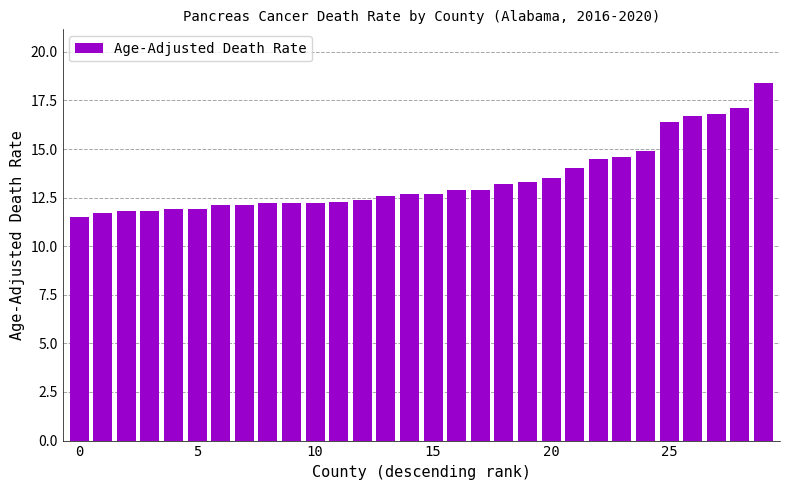

What is the value of the 10th bar from the left?

12.2